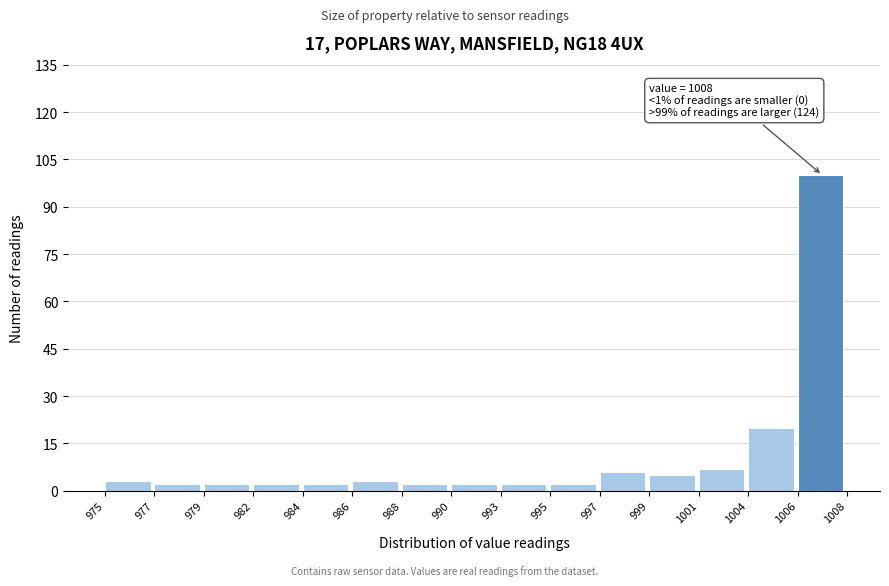

Reading left to right, extract all data points from this chart.

975=3	977=2	979=2	982=2	984=2	986=3	988=2	990=2	993=2	995=2	997=6	999=5	1001=7	1004=20	1006=100